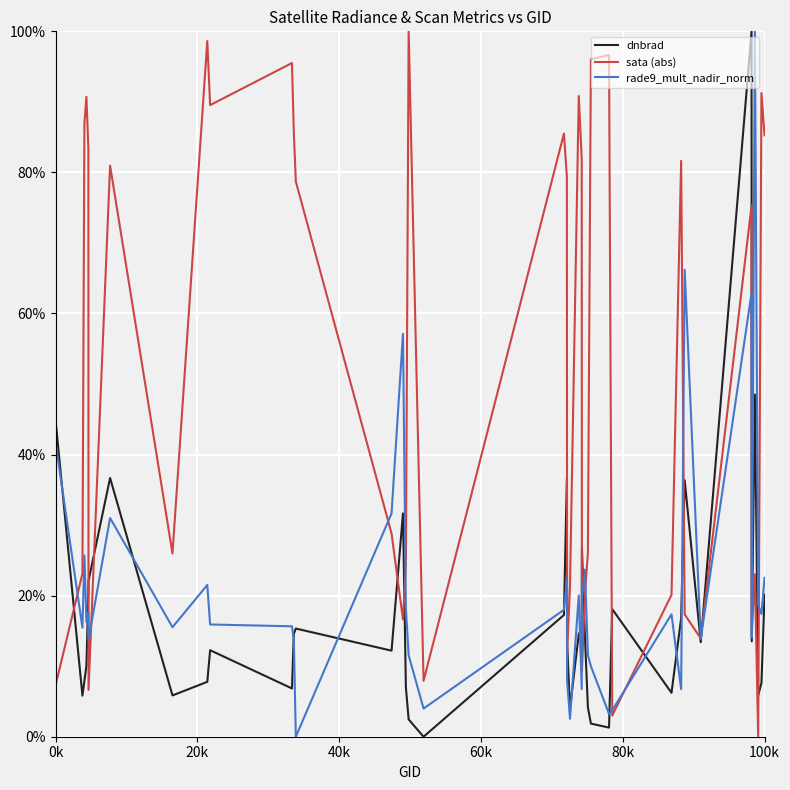

Which series has the largest total across all categories?

sata (abs)